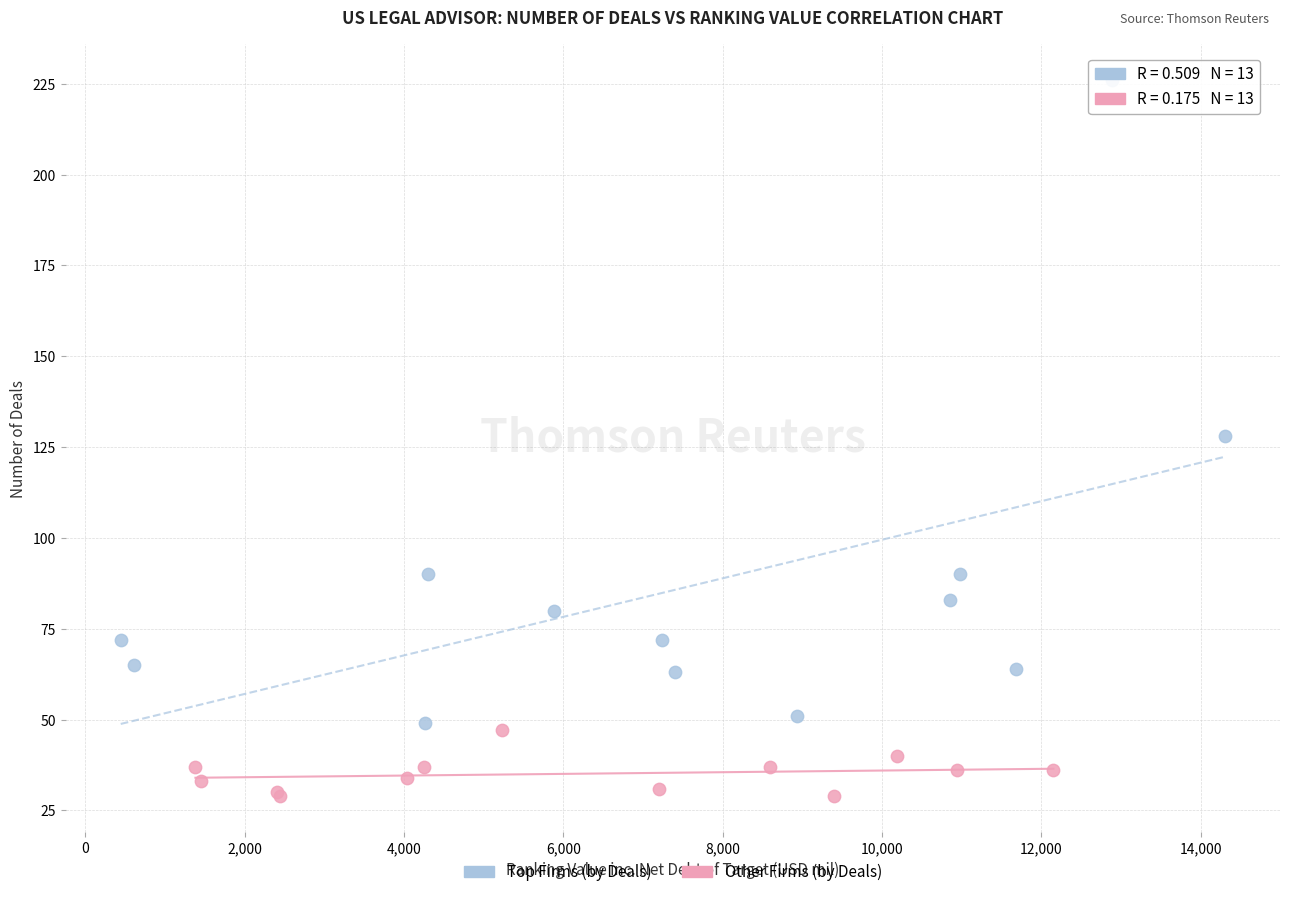

Which series has the largest Y range (max minus min)?

Top Firms (by Deals)